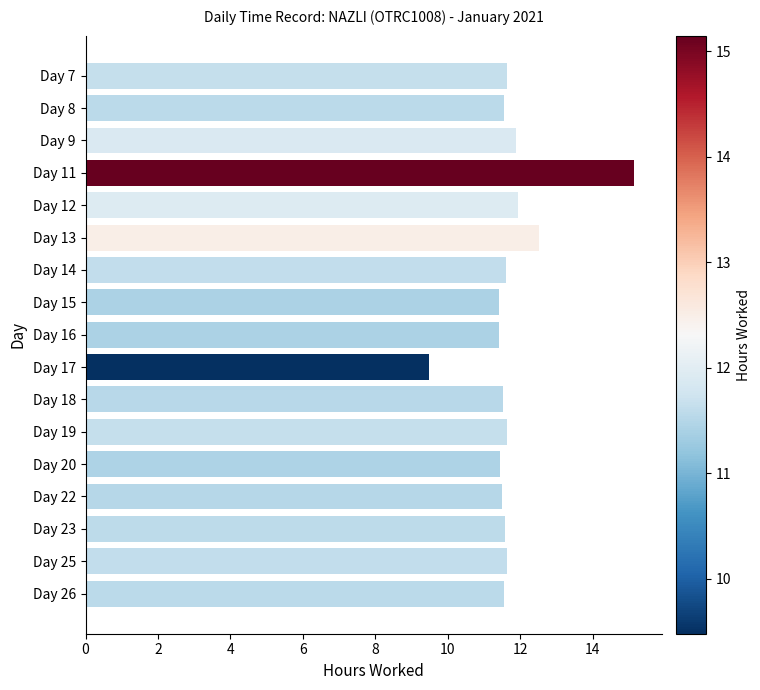

What is the minimum value shown in the chart?

9.5